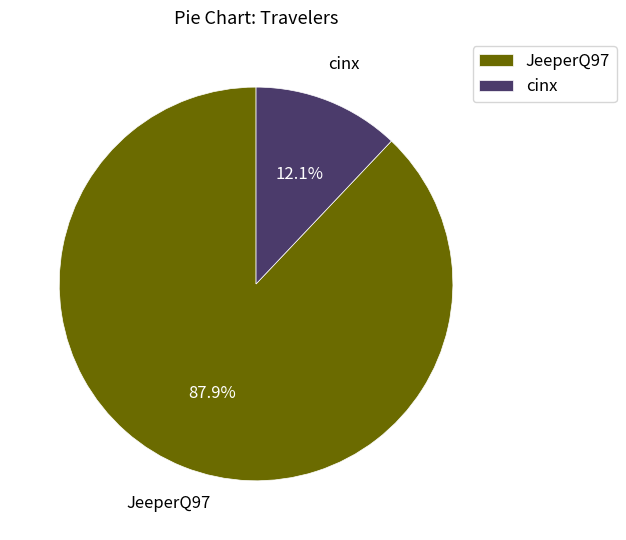

Rank the categories by value from lowest to highest.

cinx, JeeperQ97